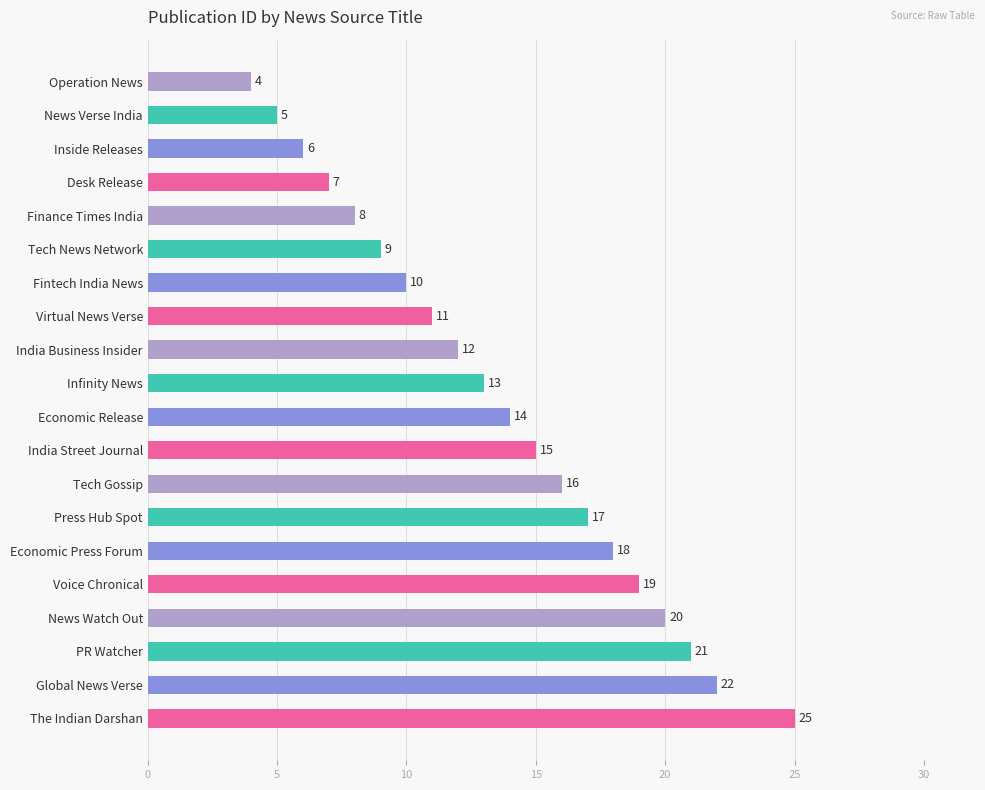

The value at The Indian Darshan is 7. True or false?

False